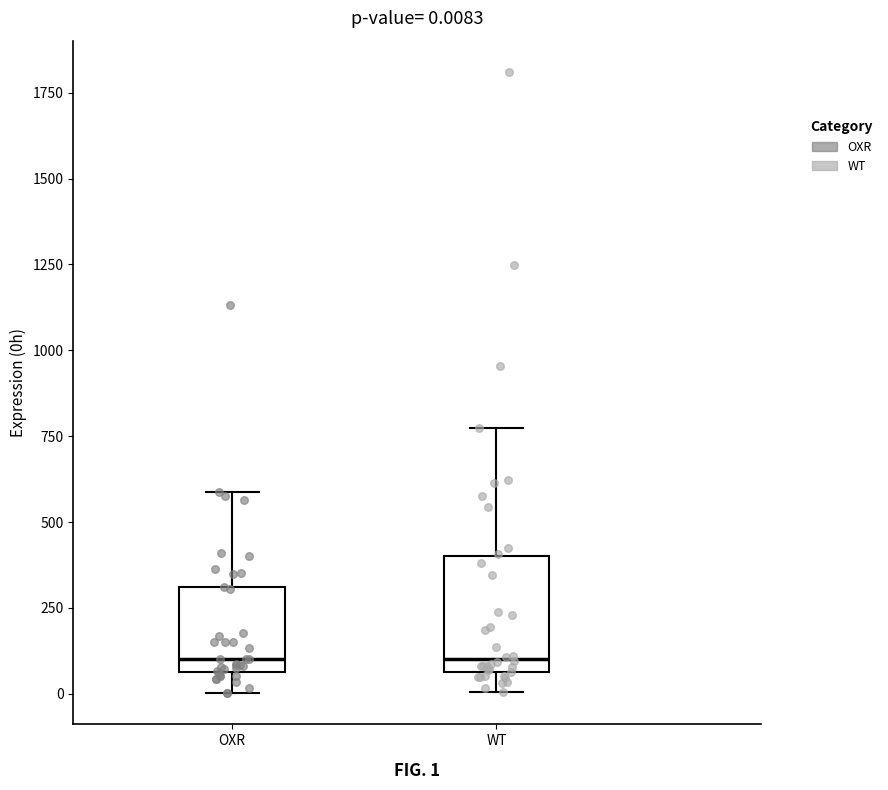

Which box is the tallest, from its lower edge to its upper edge?

WT